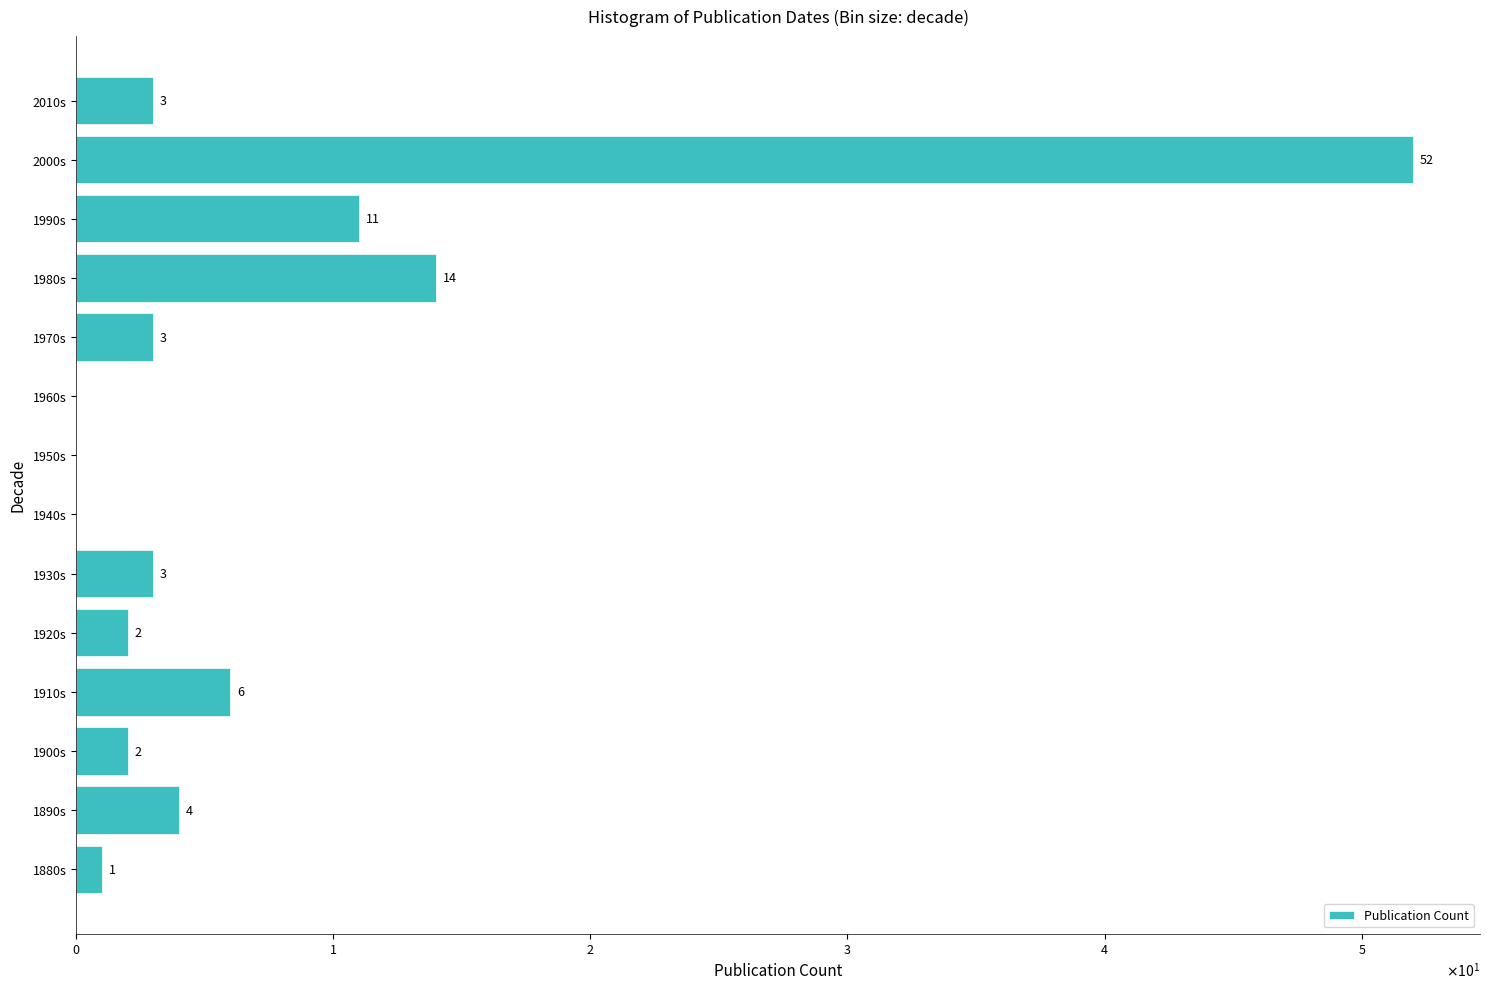

Are the bars horizontal?

Yes